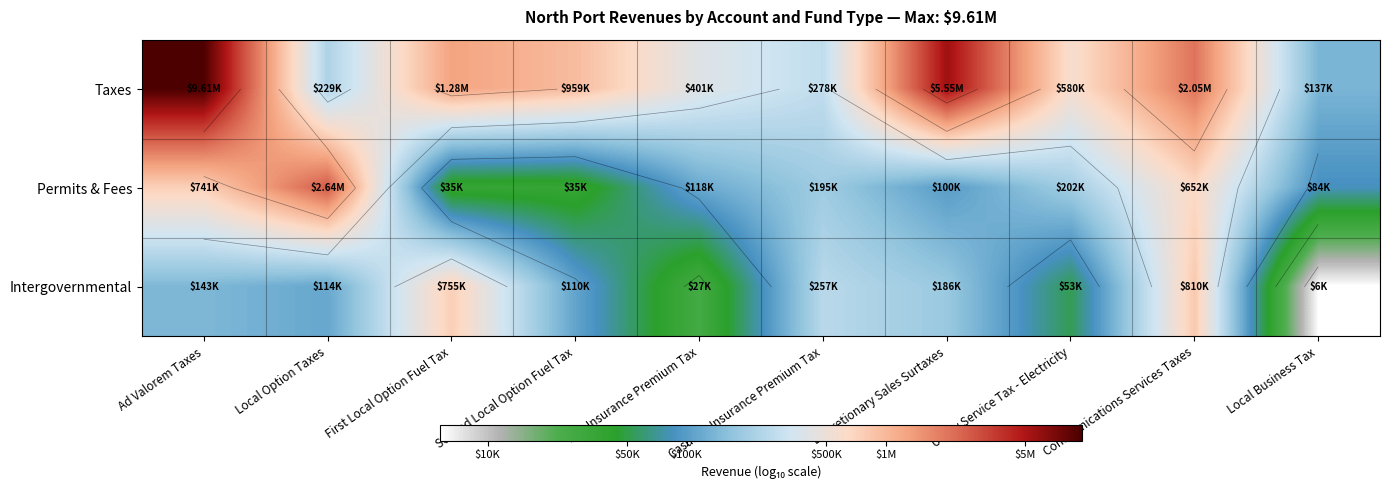

Which category has the highest value in the Permits & Fees series?

Local Option Taxes